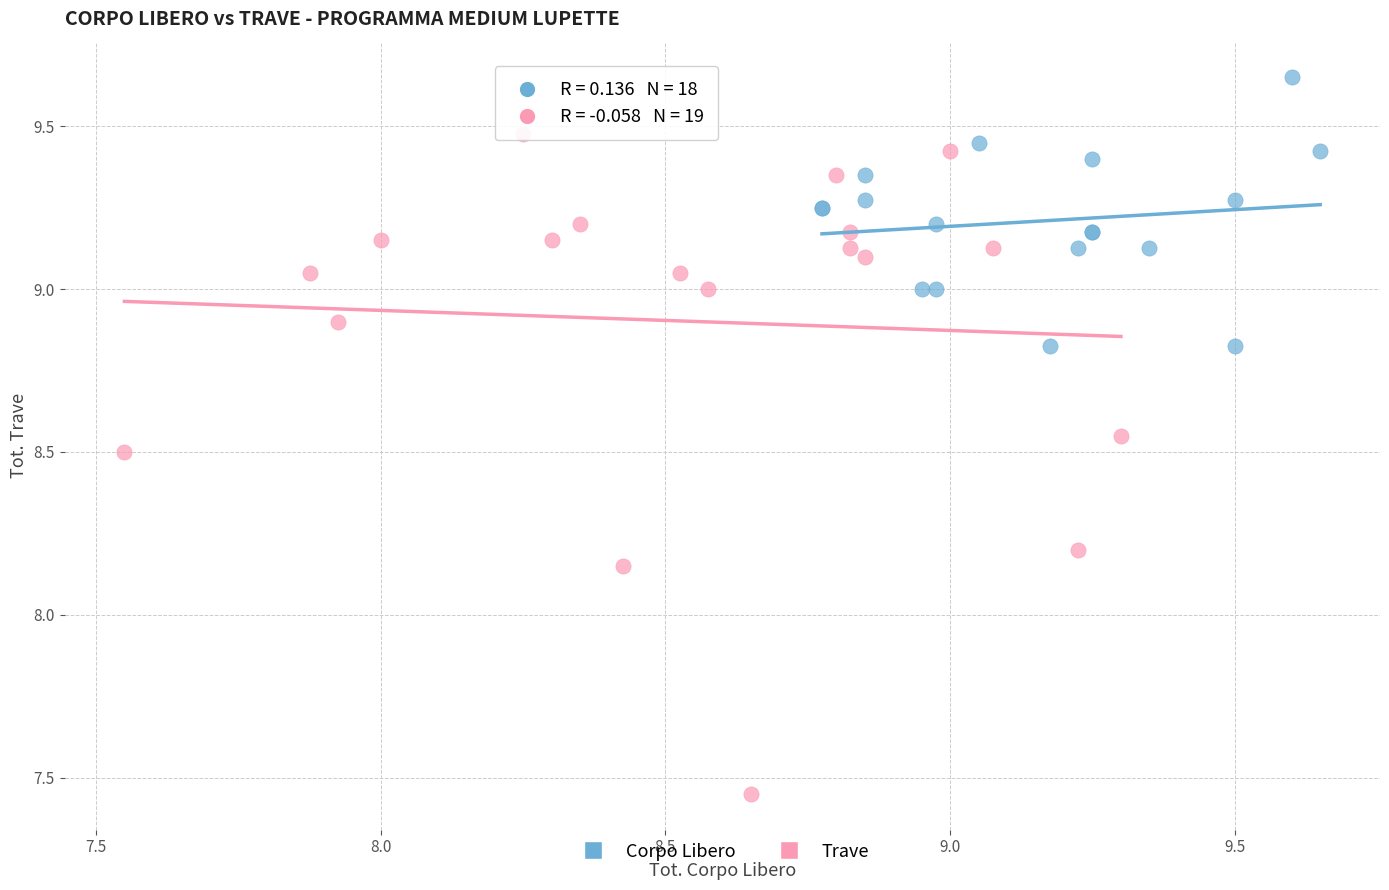

What are all the series names shown in the legend?

Corpo Libero, Trave